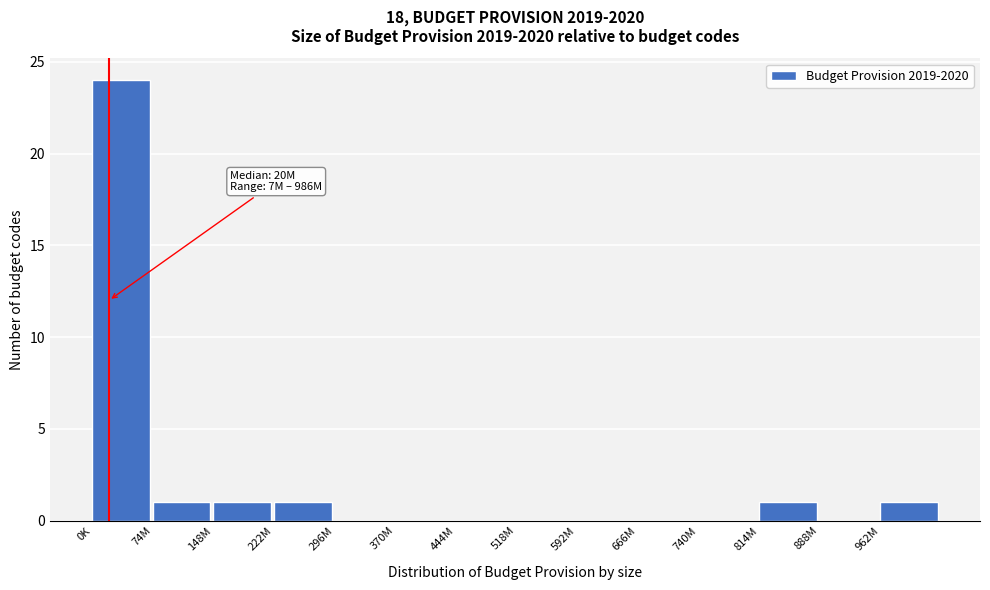

Reading left to right, what are all the values shown in this chart?

0K=24	74M=1	148M=1	222M=1	296M=0	370M=0	444M=0	518M=0	592M=0	666M=0	740M=0	814M=1	888M=0	962M=1